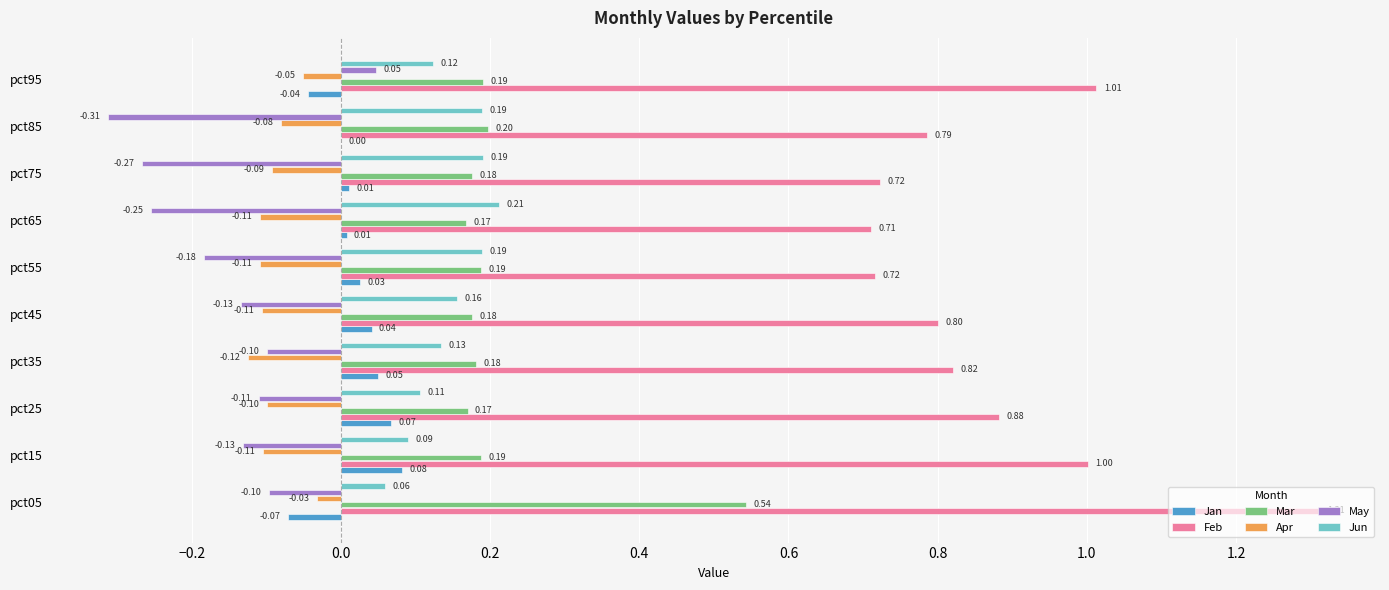

What is the sum of the Jun values at pct95 and pct75?

0.3